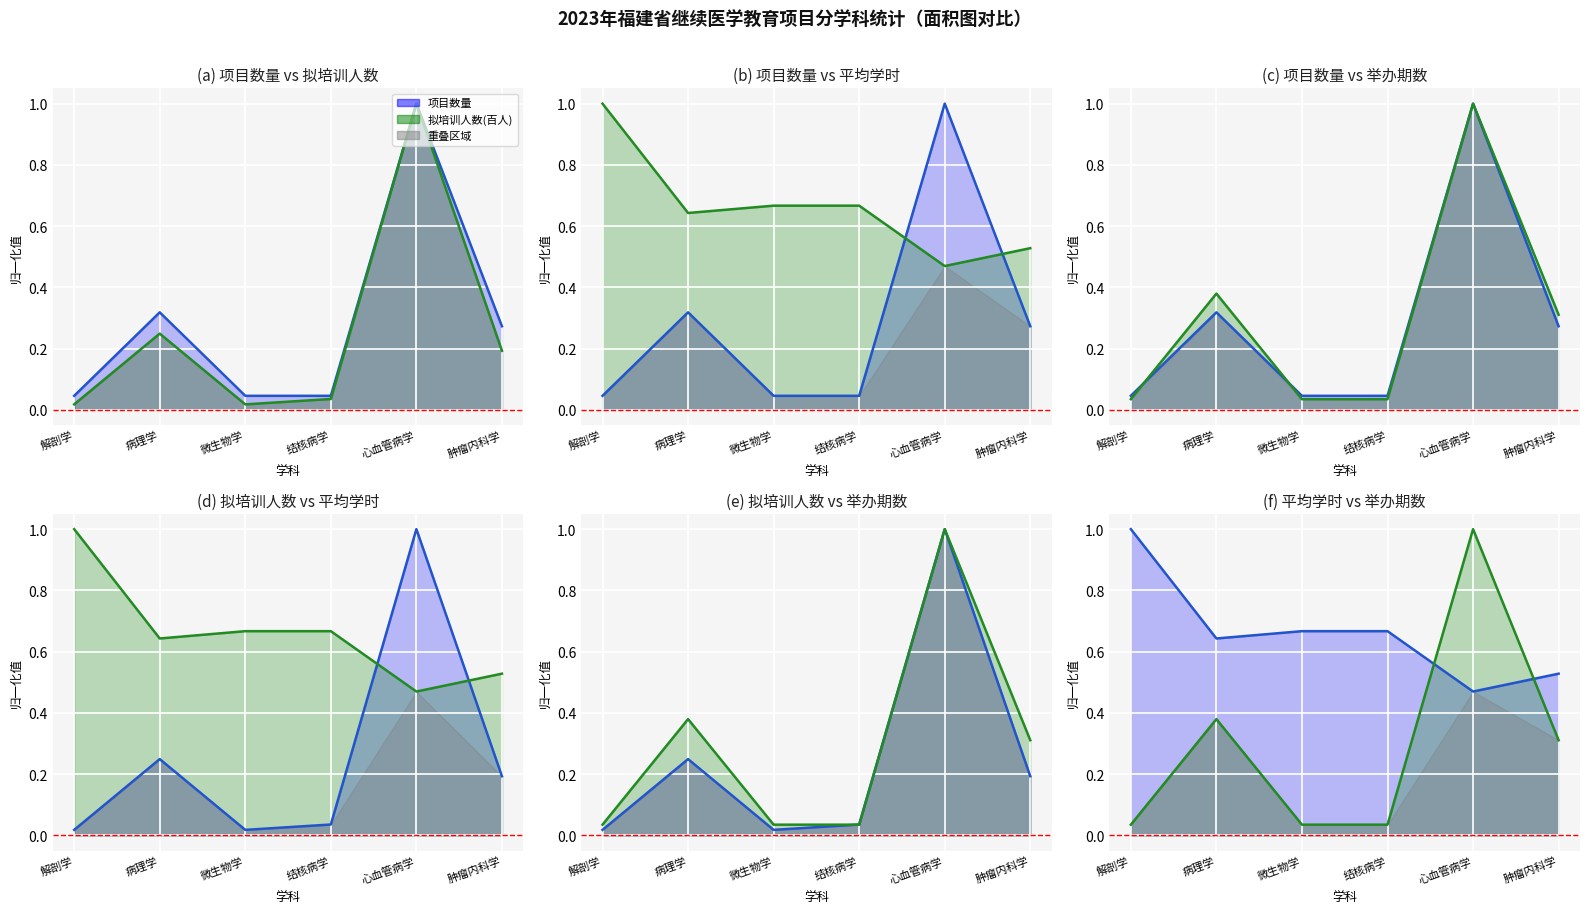

True or false: 项目数量_line has a value of 0.0 at 微生物学.

False